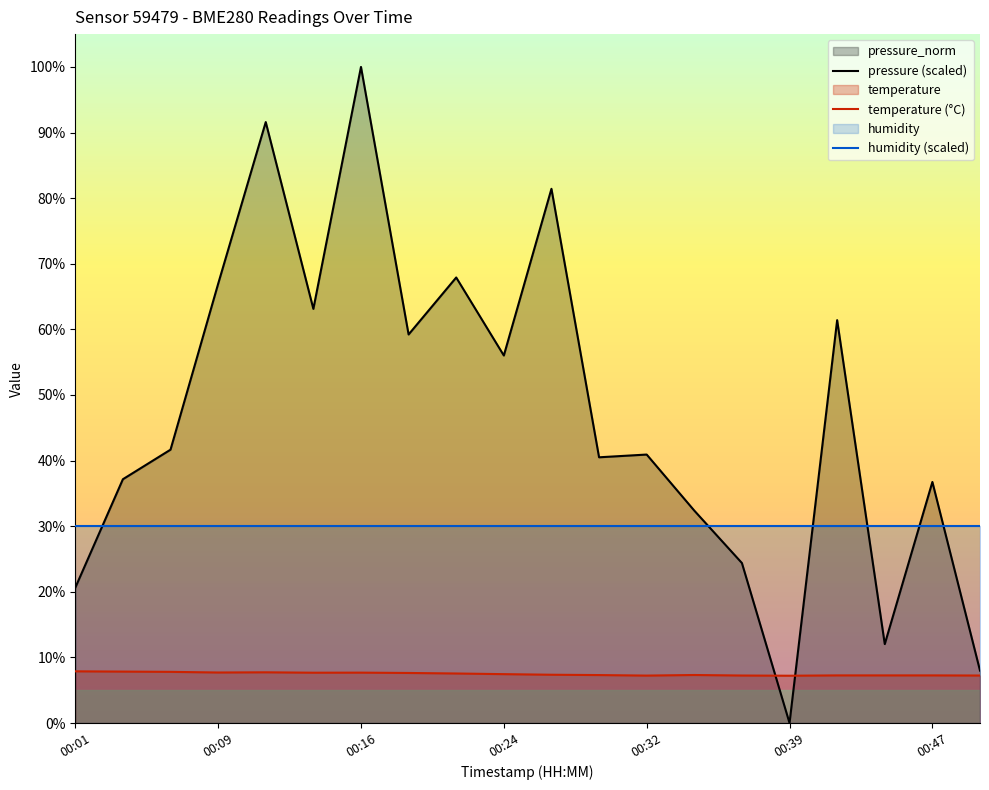

Which series has the widest spread of values?

pressure (scaled)